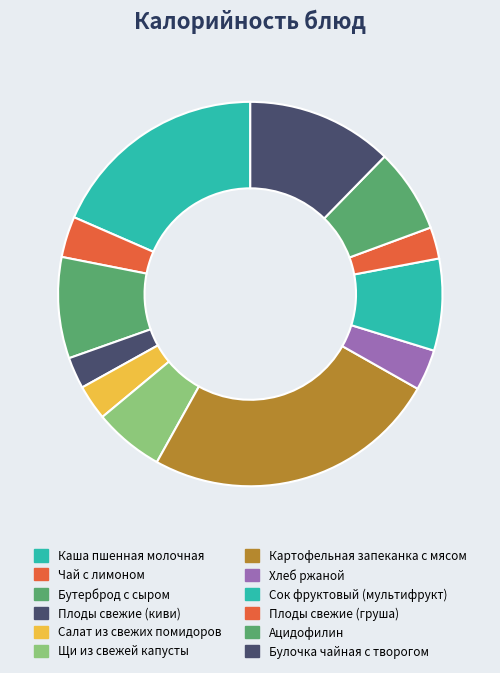

What is the ratio of the value at Булочка чайная с творогом to the value at Чай с лимоном?

3.6